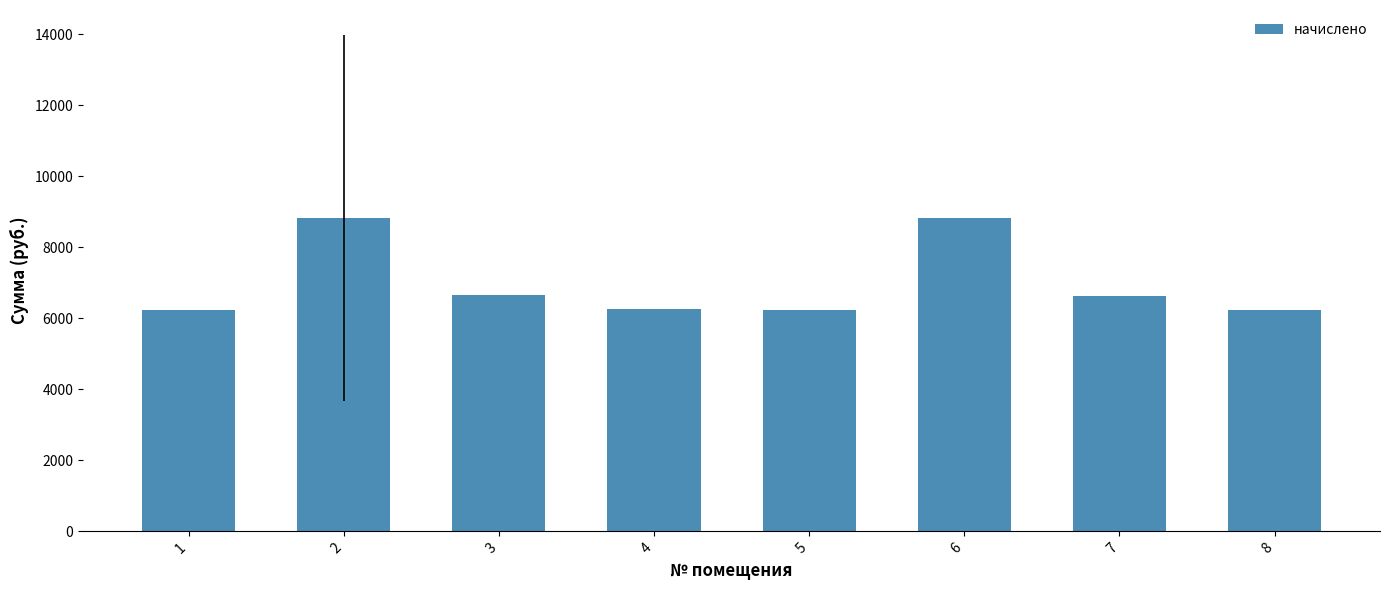

What is the ratio of the value at 3 to the value at 6?

0.8